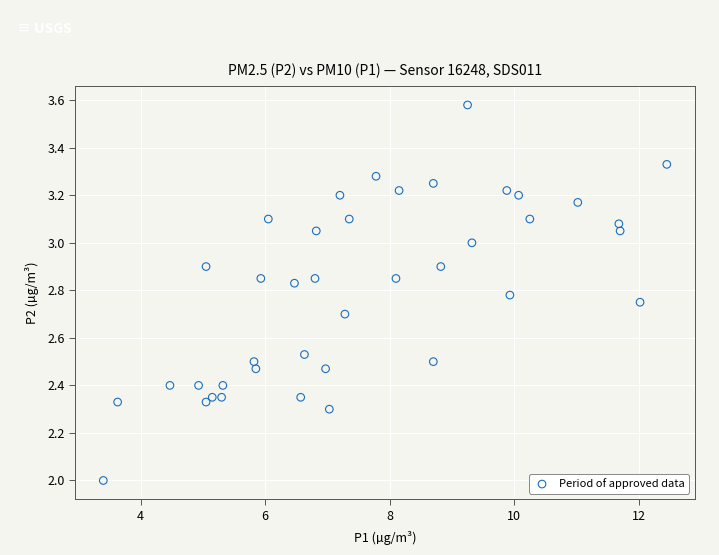

What is the range of Y values (max minus min)?

1.6